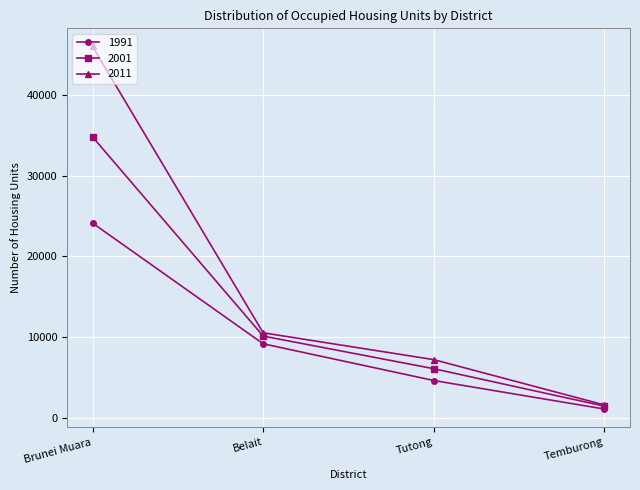

Where does the 2011 series first go above 10559?

Brunei Muara